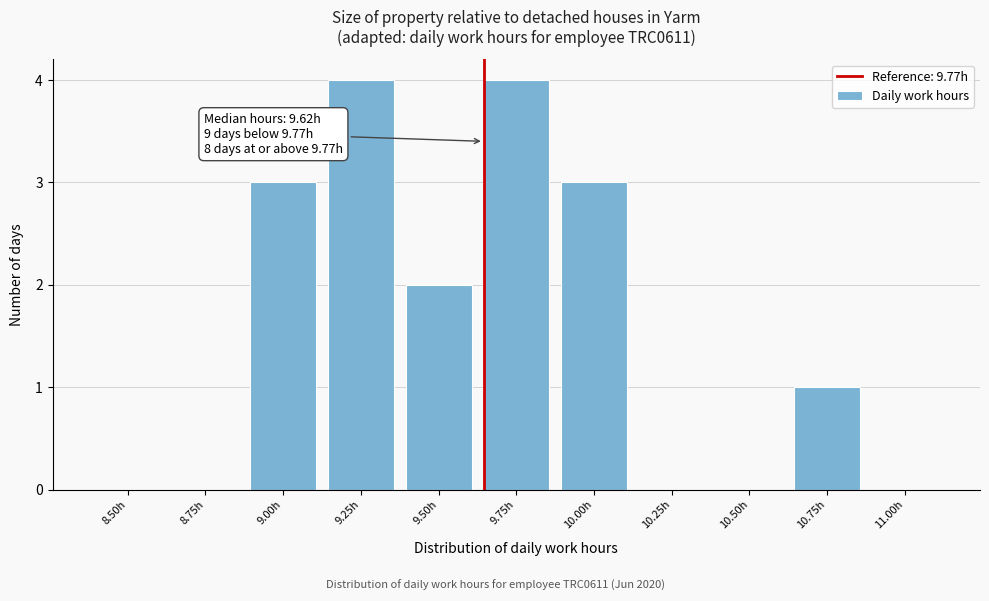

Reading right to left, list all the values displayed in this chart.

11.00h=0	10.75h=1	10.50h=0	10.25h=0	10.00h=3	9.75h=4	9.50h=2	9.25h=4	9.00h=3	8.75h=0	8.50h=0